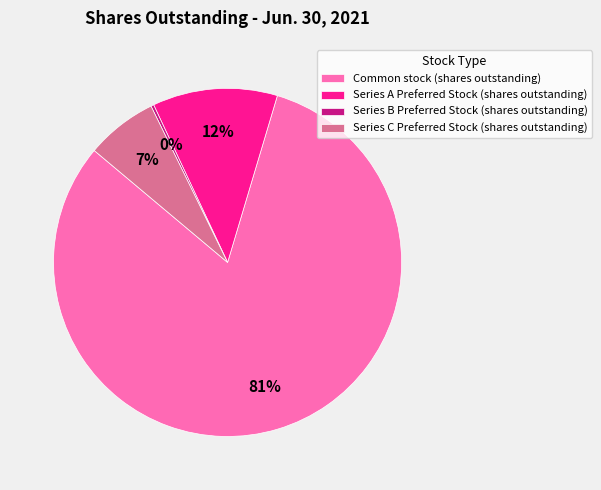

Between Series A Preferred Stock (shares outstanding) and Common stock (shares outstanding), which is larger?

Common stock (shares outstanding)